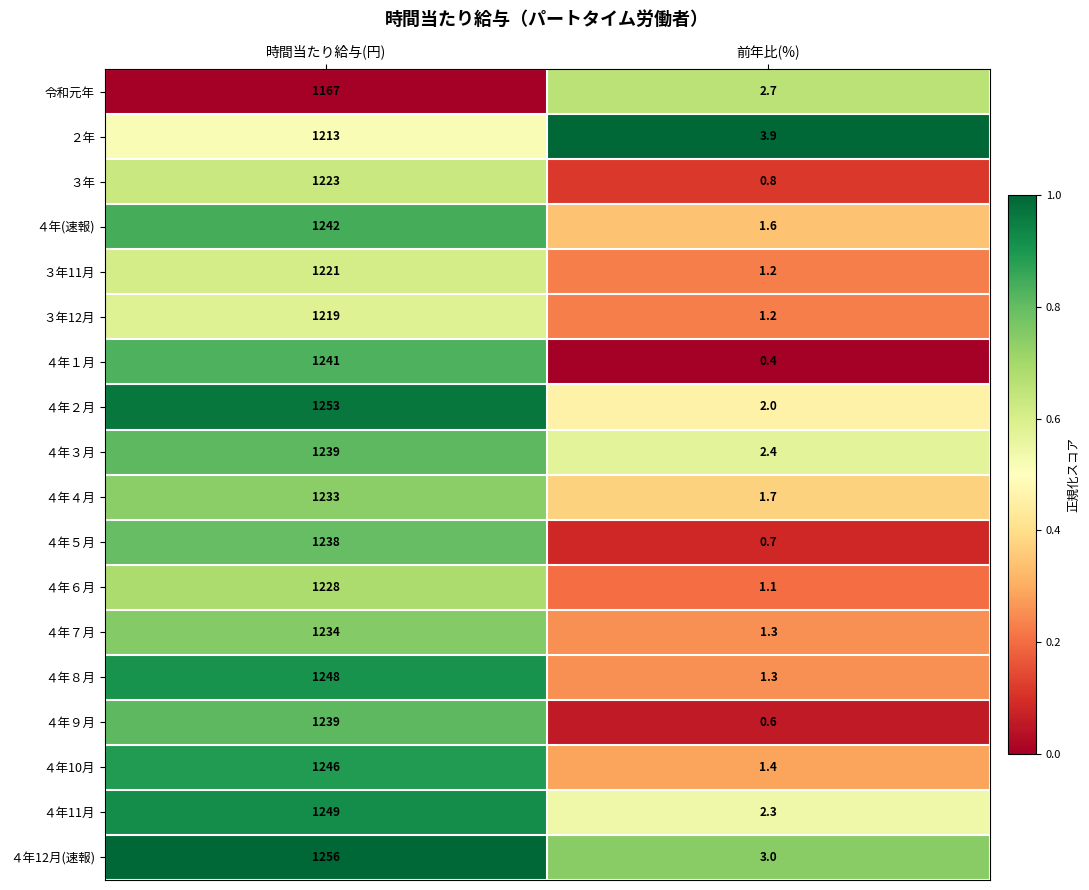

List the labels in order of ２年 value, smallest first.

前年比(%), 時間当たり給与(円)